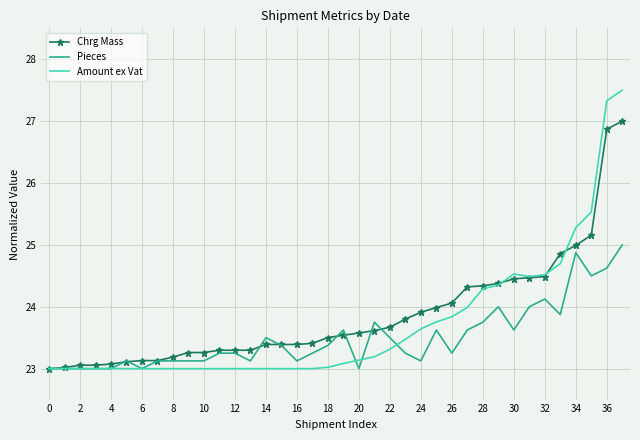

What is the highest value of the Chrg Mass series?

27.0